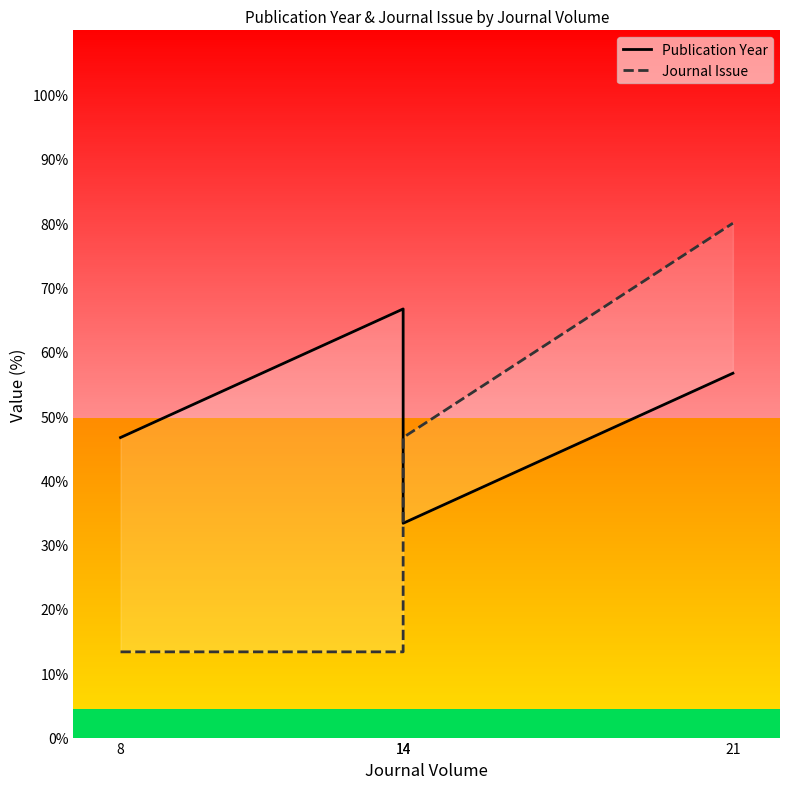

Which category has the lowest value in the Publication Year series?

14